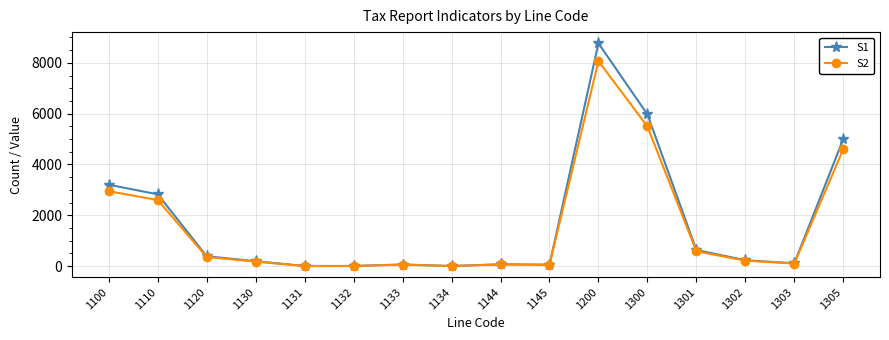

What is the difference between the maximum and minimum values in the S2 series?

8069